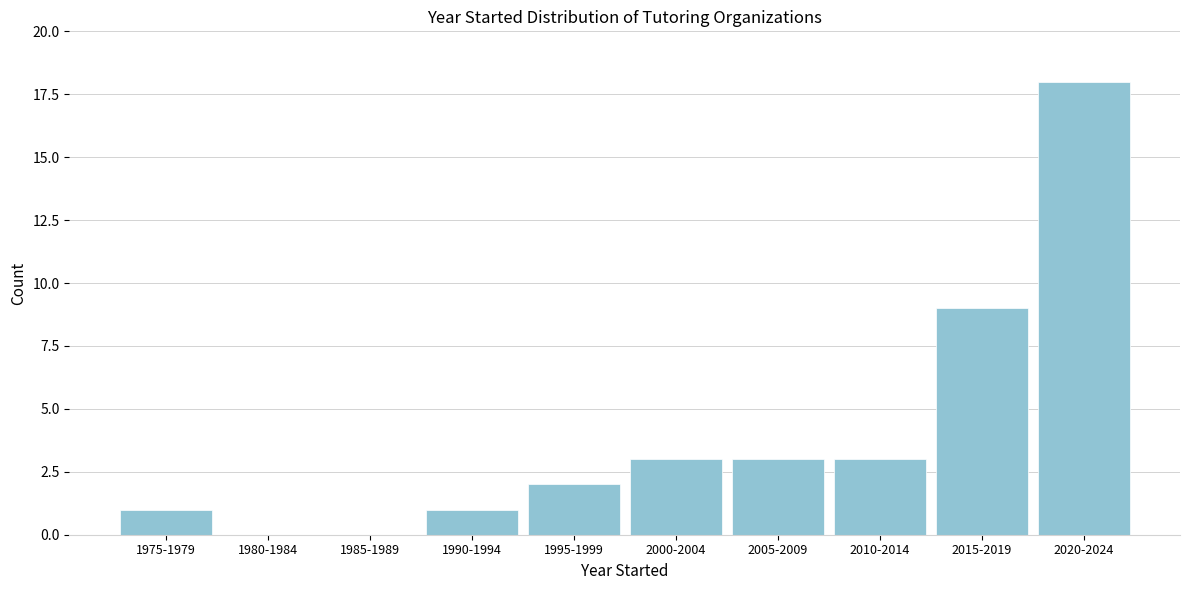

Reading left to right, transcribe all the data shown in this chart.

1975-1979=1	1980-1984=0	1985-1989=0	1990-1994=1	1995-1999=2	2000-2004=3	2005-2009=3	2010-2014=3	2015-2019=9	2020-2024=18